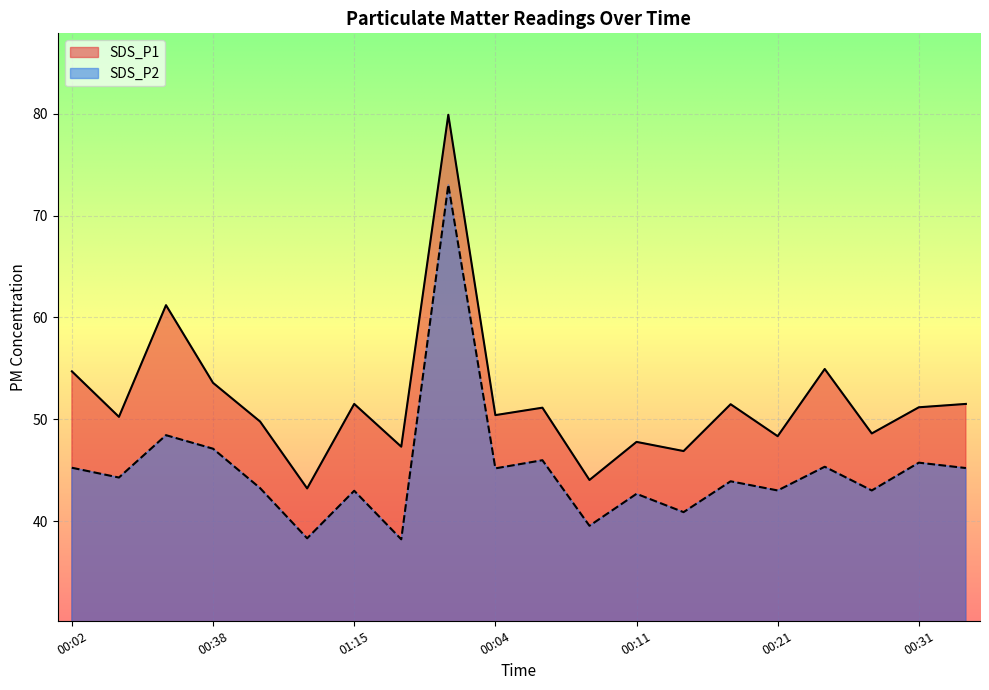

The value of SDS_P2 at 00:09 is 15.8. True or false?

False